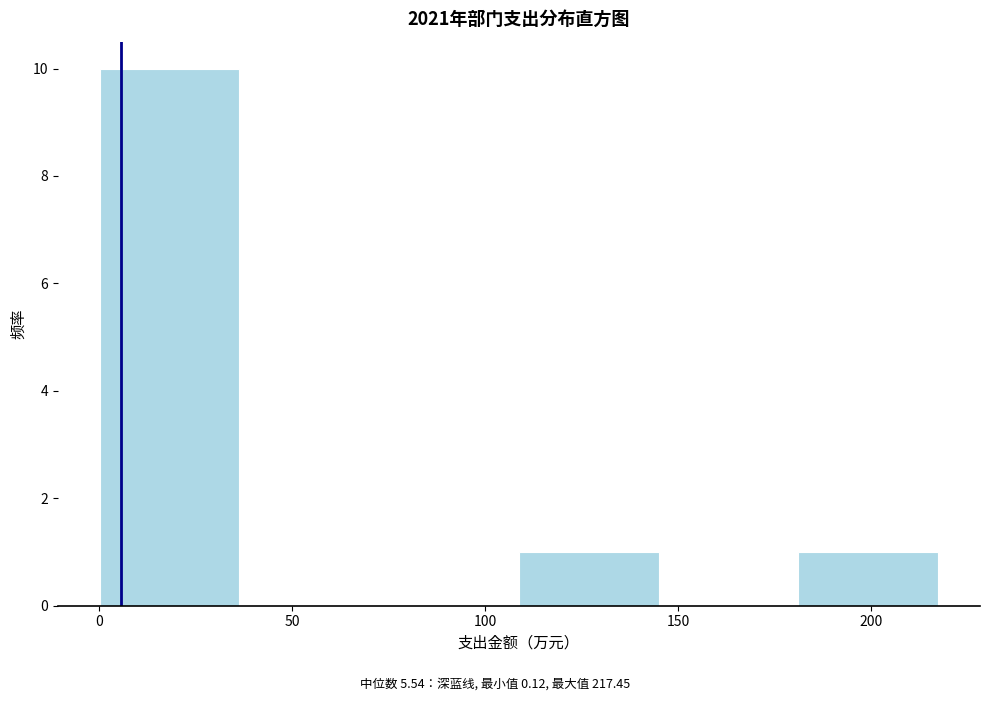

Reading left to right, list every bar in this chart as the range it spans on the x-axis followed by its height. Neither the bar edges nor the heights are printed on the chart, so give them approximately, as read against the axes.

0 to 35: 10
35 to 75: 0
75 to 110: 0
110 to 145: 1
145 to 180: 0
180 to 215: 1